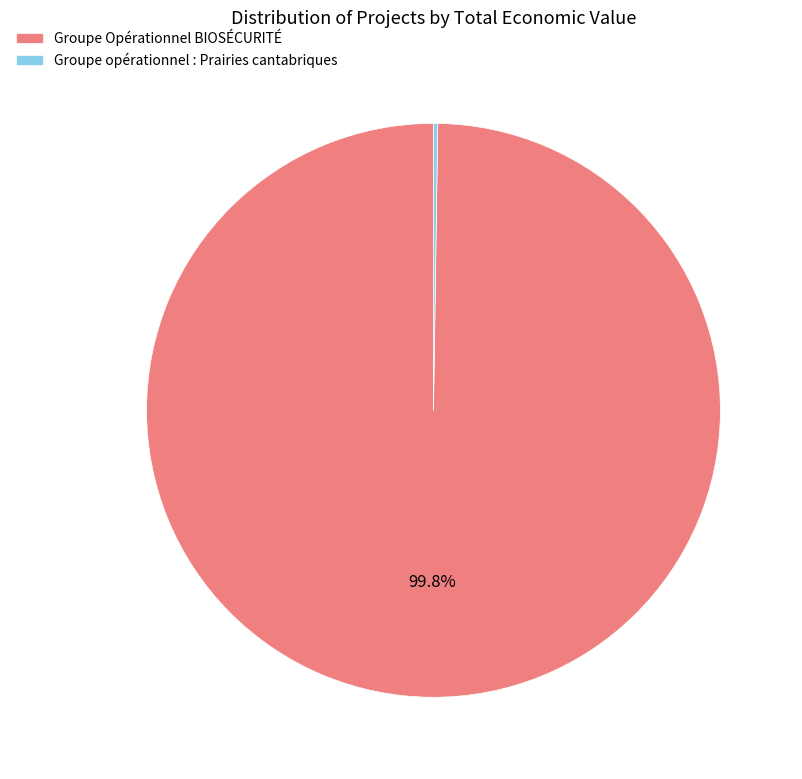

Does Groupe Opérationnel BIOSÉCURITÉ account for over 50% of the chart?

Yes